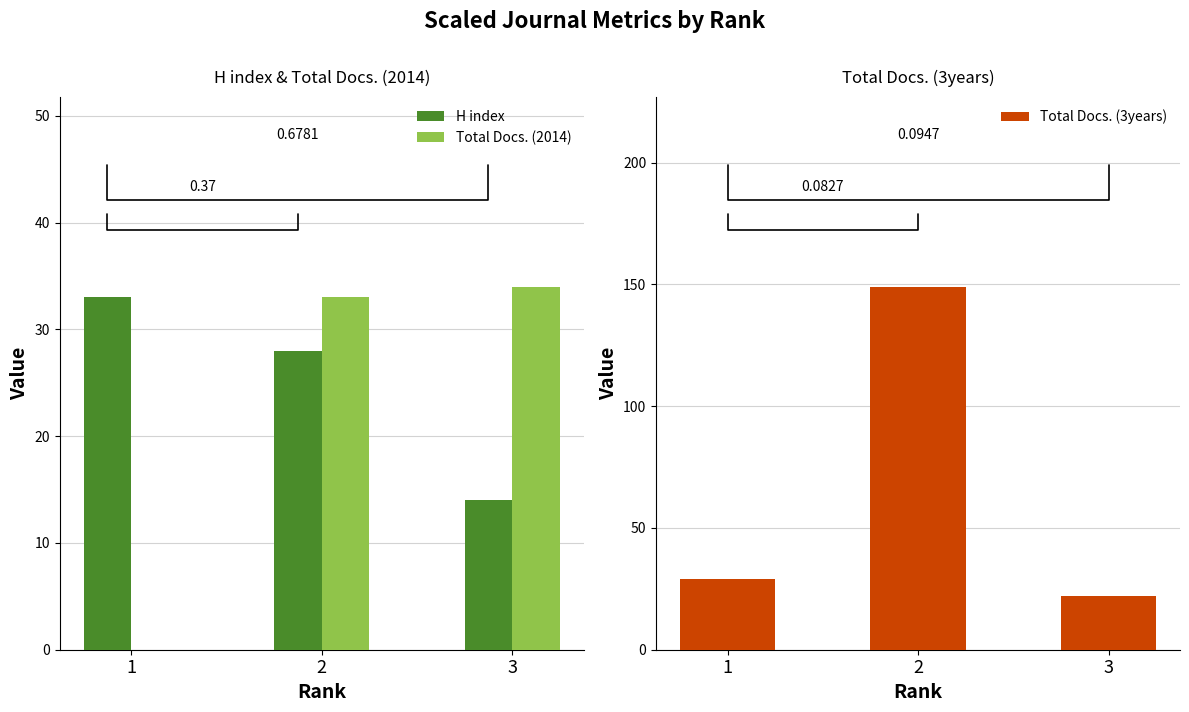

At how many categories does at least one series exceed 107?

1